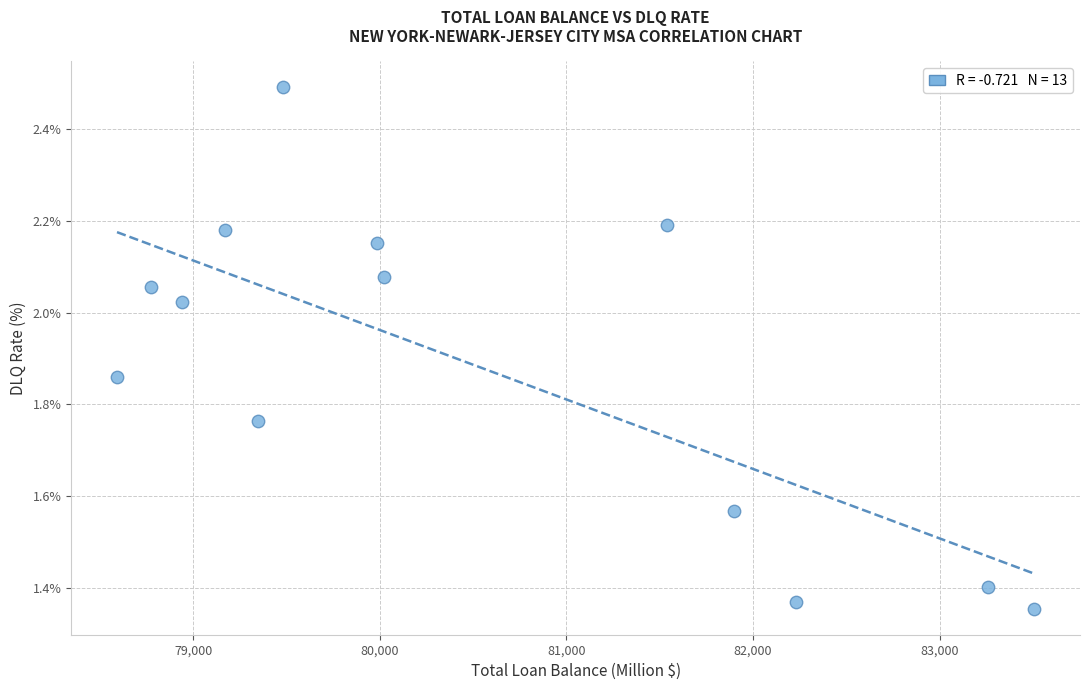

What is the range of X values (max minus min)?

4914.0